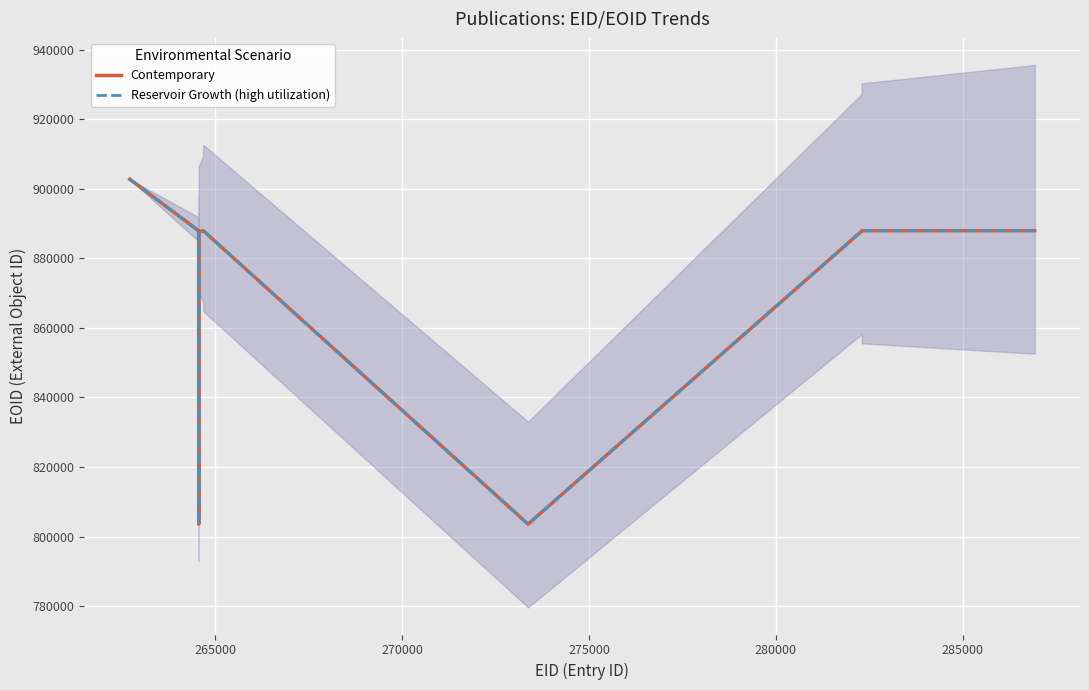

Which series has the widest spread of values?

Contemporary